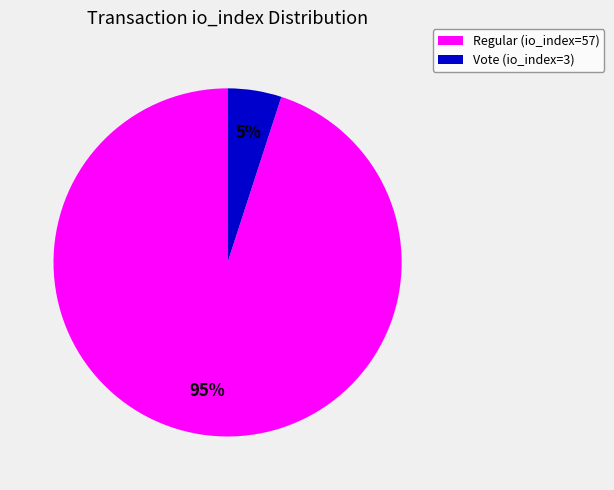

To the nearest percent, what is the average slice percentage?

50%